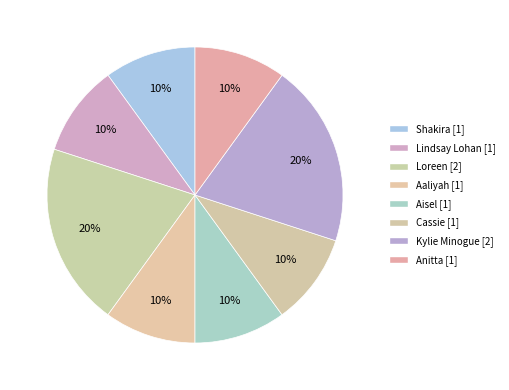

How many segments does this pie chart have?

8